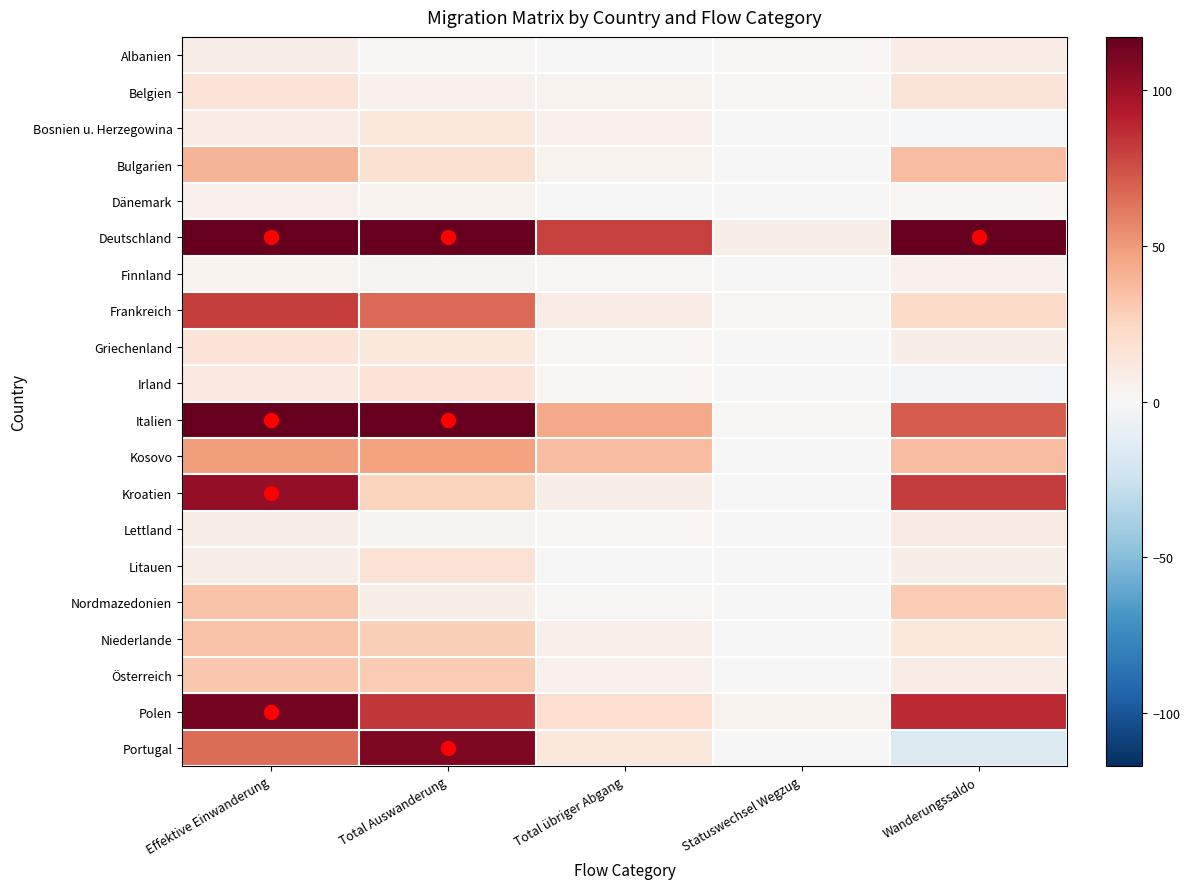

Between Total Auswanderung and Statuswechsel Wegzug, which series saw the biggest shift?

Deutschland